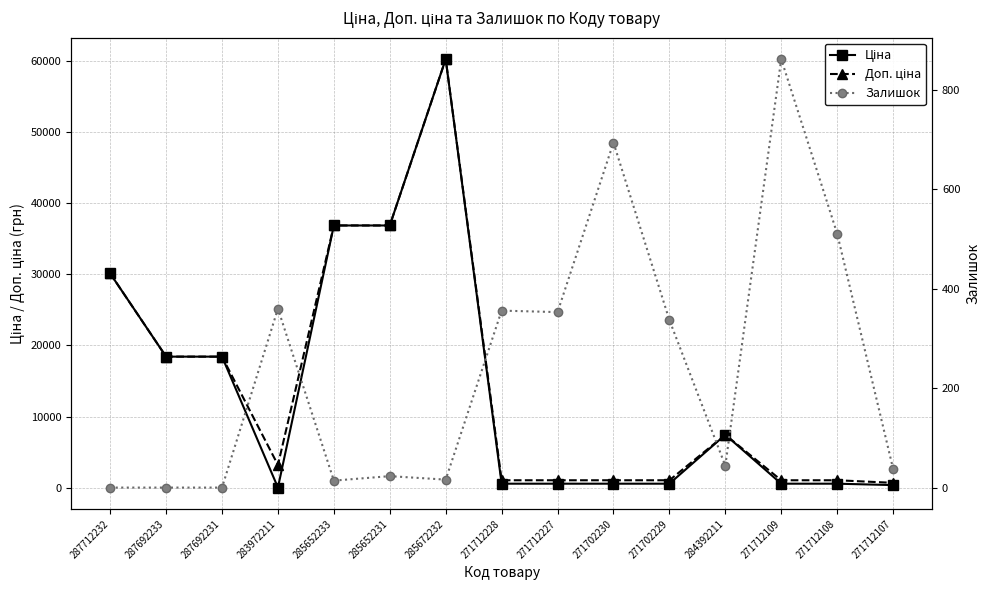

What is the label of the 10th point from the right?

285652231